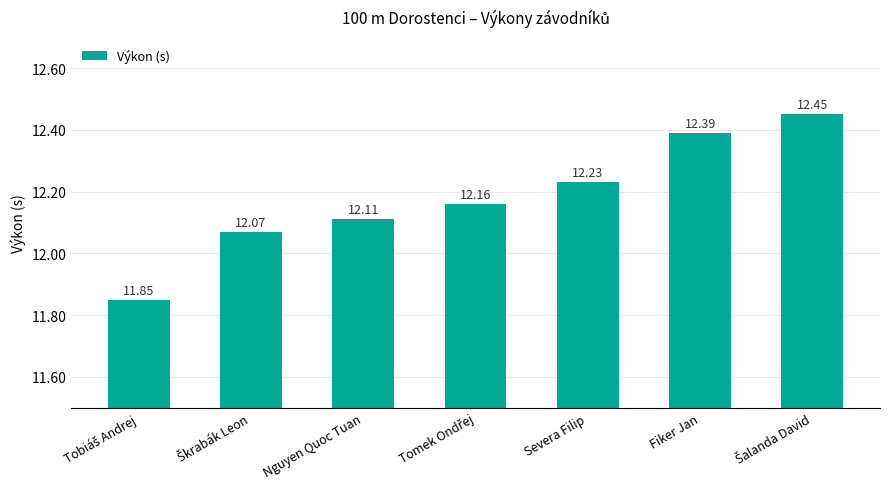

What is the label of the 5th bar from the left?

Severa Filip